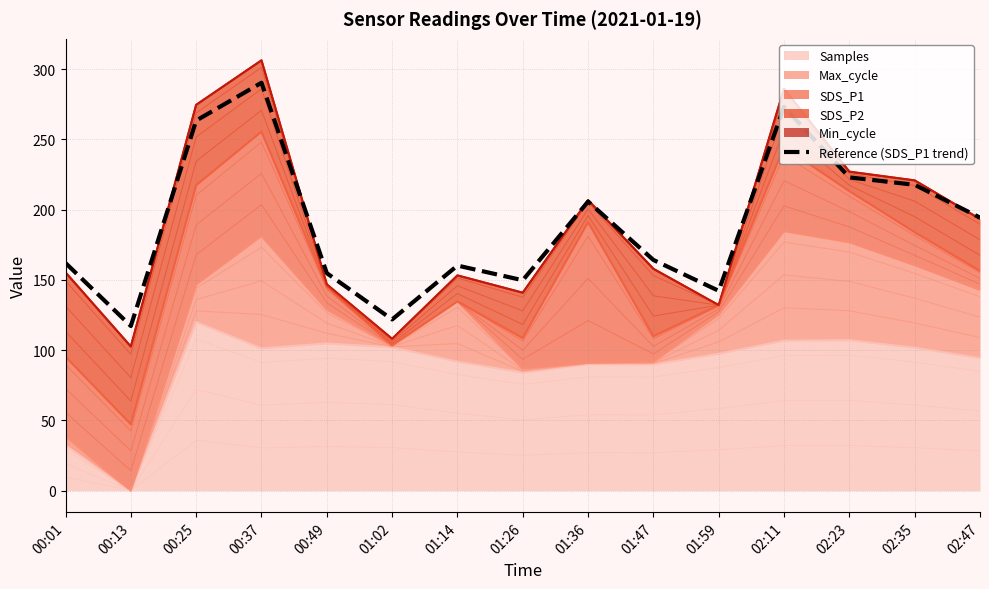

What position from the left is 01:36?

9